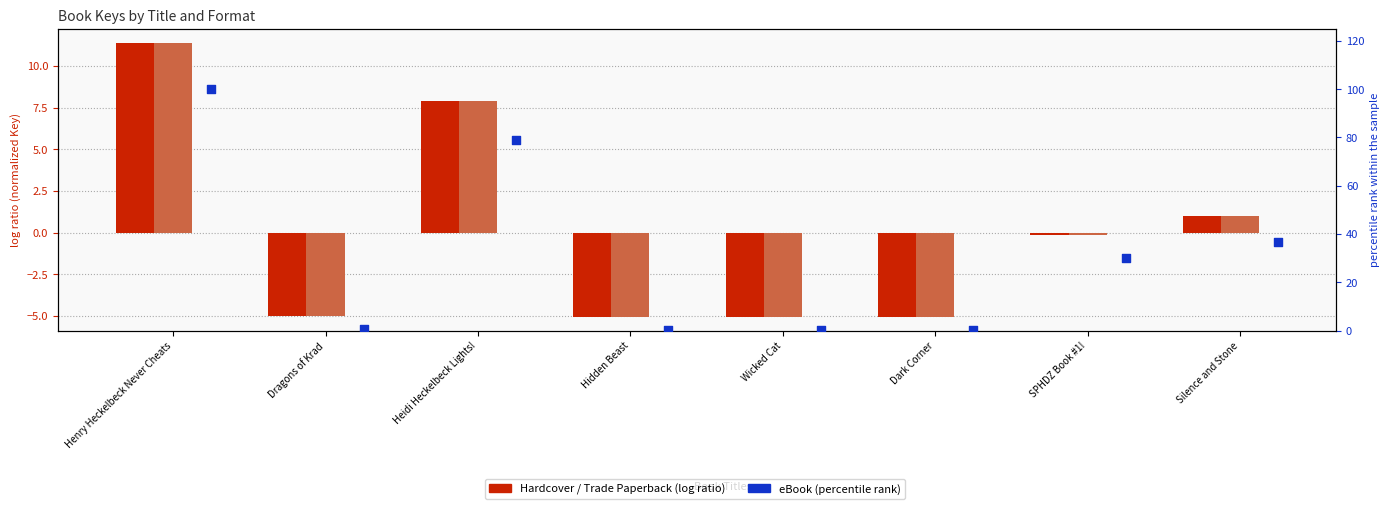

What is the total value across all series at Henry Heckelbeck Never Cheats?

122.8